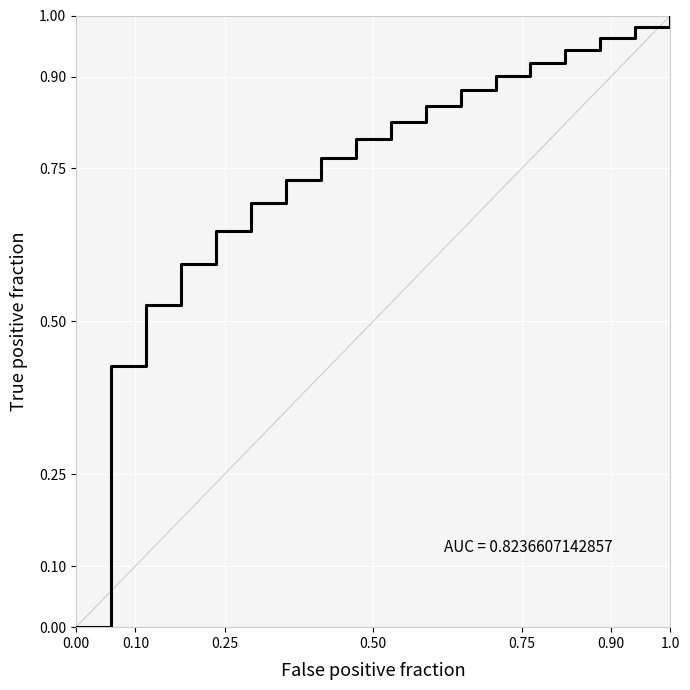

Does the chart display data point markers on the line(s)?

No